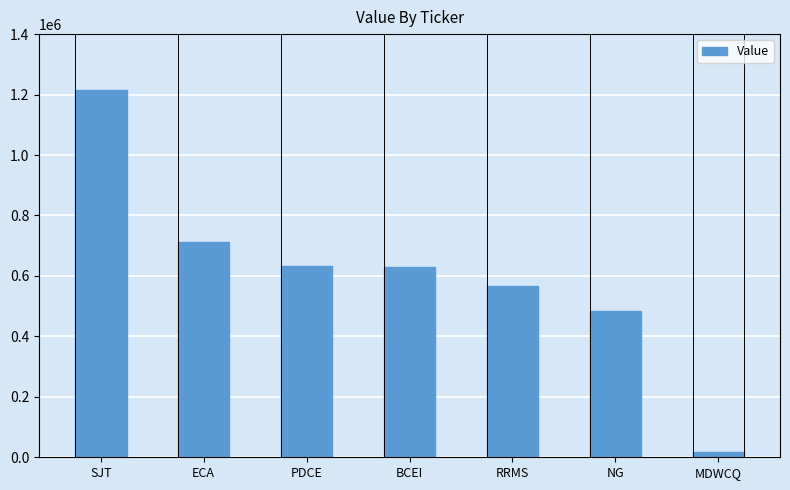

How many values are below 629000?

3